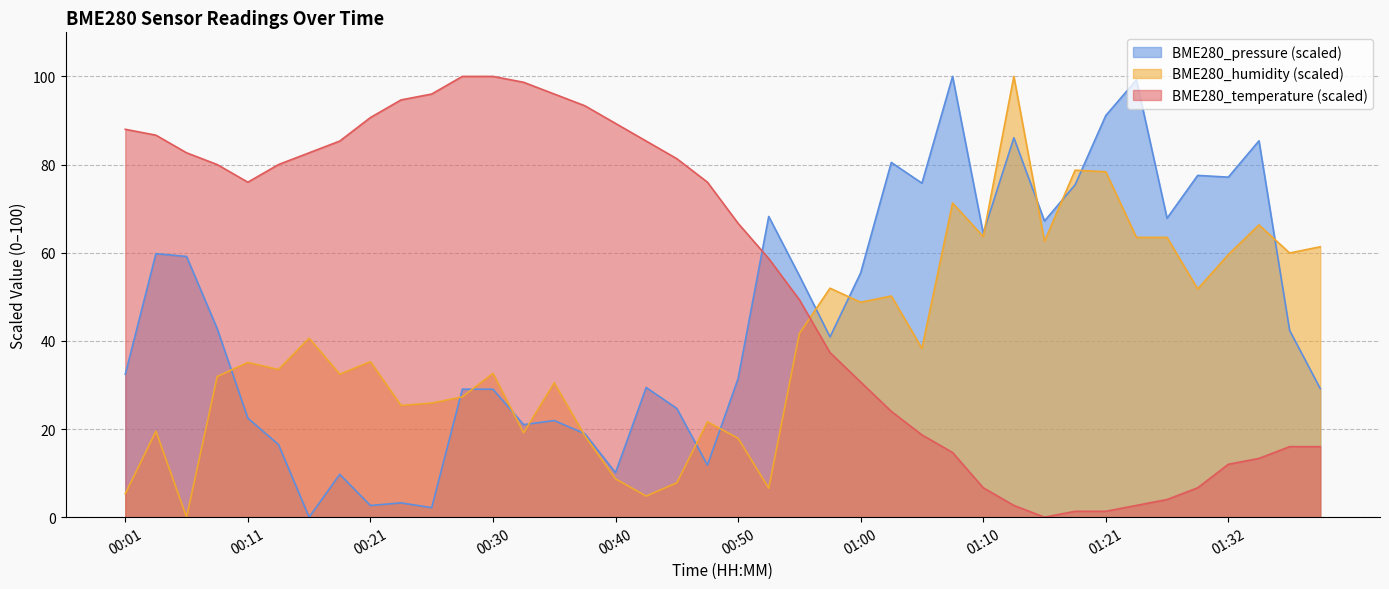

What is the value of the BME280_temperature point at the 30th from the left?

2.7